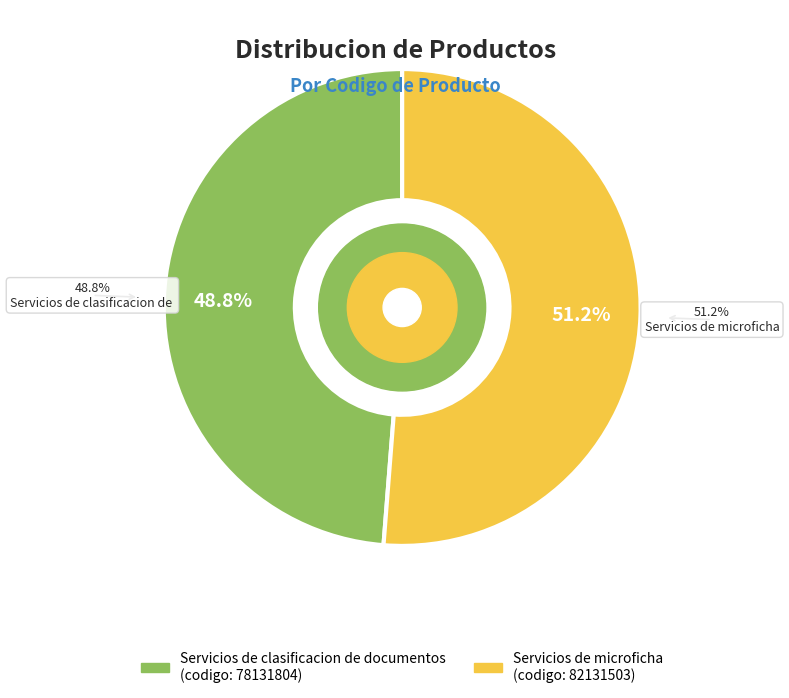

The Servicios de clasificacion de documentos slice represents 49% of the pie. True or false?

True